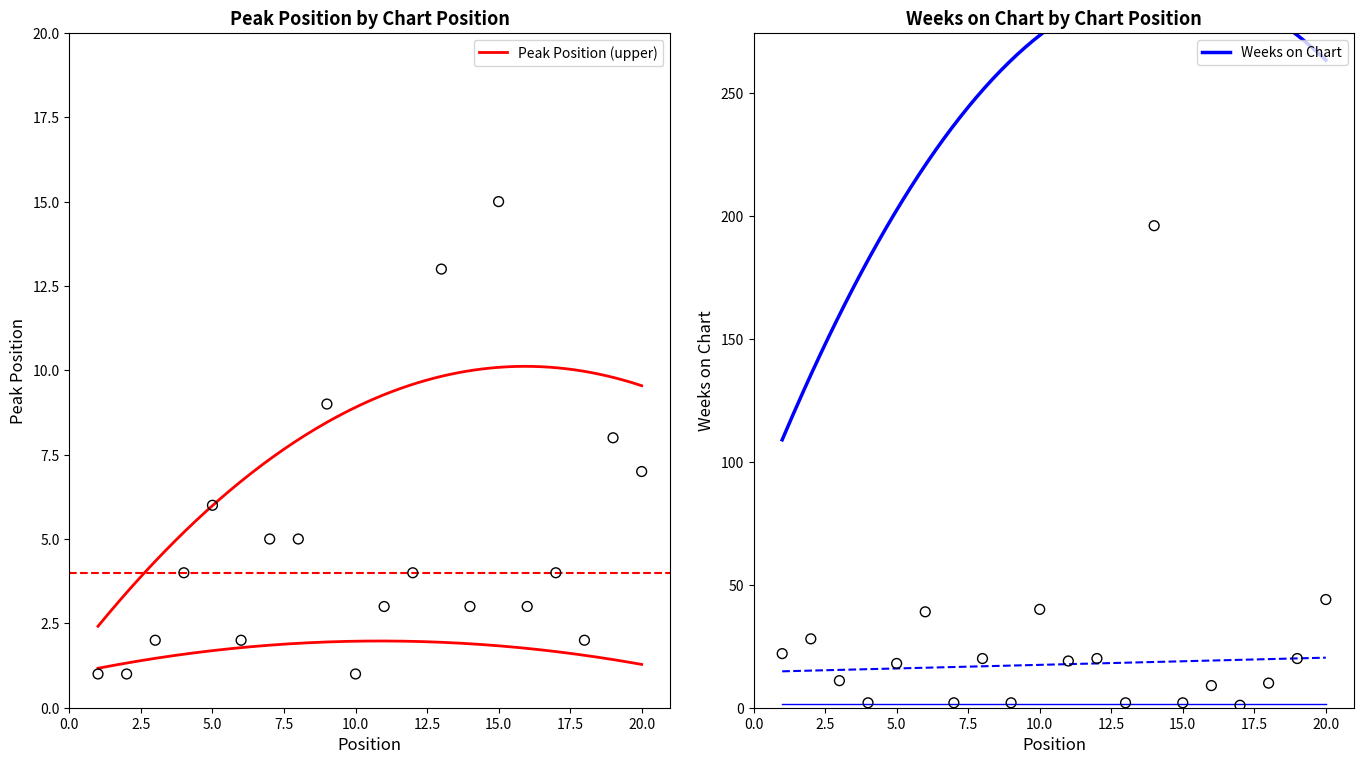

Which series contains the highest Y value?

Weeks on Chart